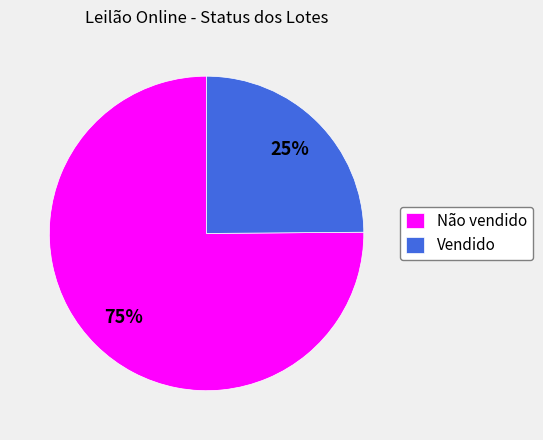

How many segments does this pie chart have?

2